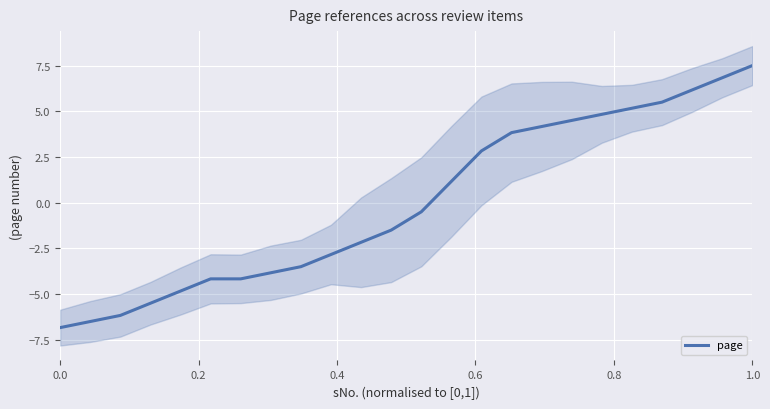

At which label does page reach its peak?

1.0